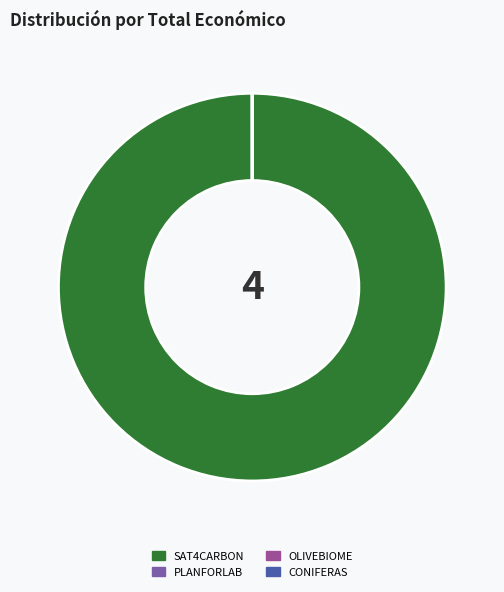

Is it true that SAT4CARBON is 100% of the pie?

True